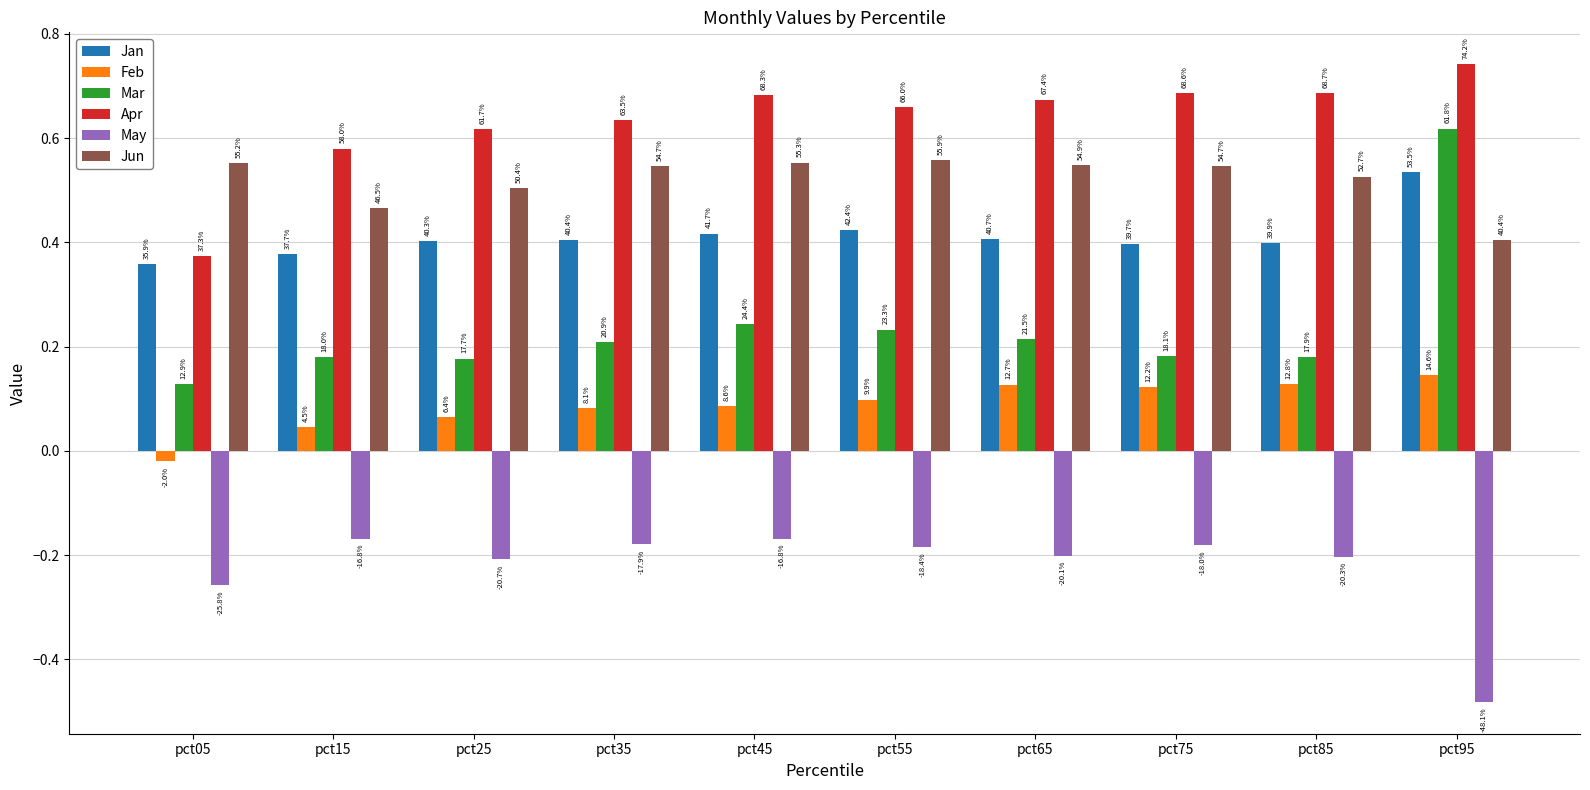

Between pct25 and pct95, which series saw the biggest shift?

Mar